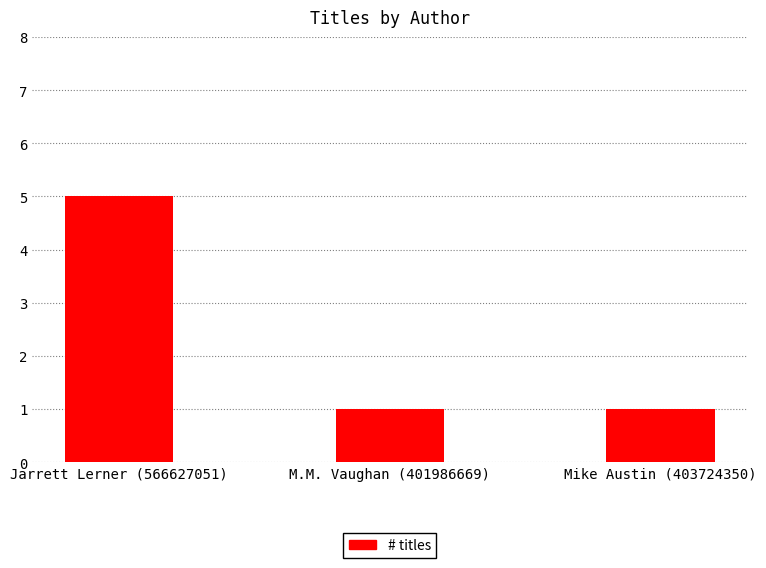

What is the label of the 2nd bar from the left?

M.M. Vaughan (401986669)